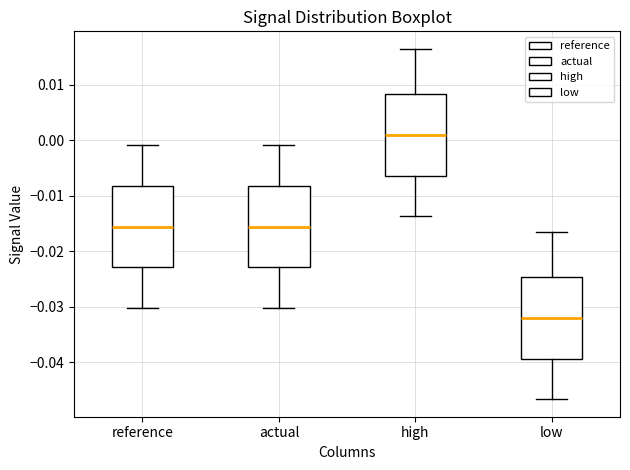

Reading left to right, transcribe this box plot: for each box, give where its median line is, the range the box spans, and where its two whiskers end, as read against the y-axis. The values are not printed on the chart, so give them approximately, as read against the axis.

reference: median -0.016, box -0.023 to -0.008, whiskers -0.030 to -0.001
actual: median -0.016, box -0.023 to -0.008, whiskers -0.030 to -0.001
high: median 0.001, box -0.006 to 0.008, whiskers -0.014 to 0.016
low: median -0.032, box -0.039 to -0.025, whiskers -0.047 to -0.016